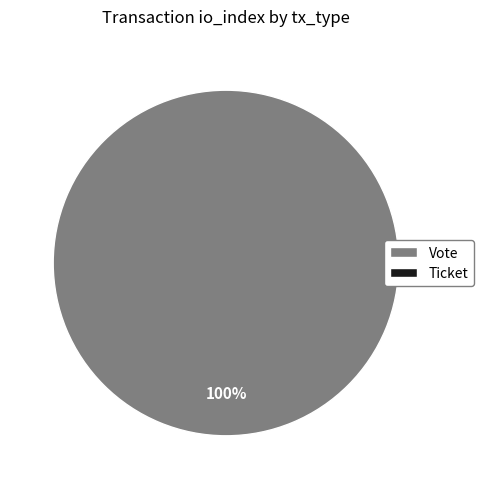

Does any single category account for the majority?

Yes